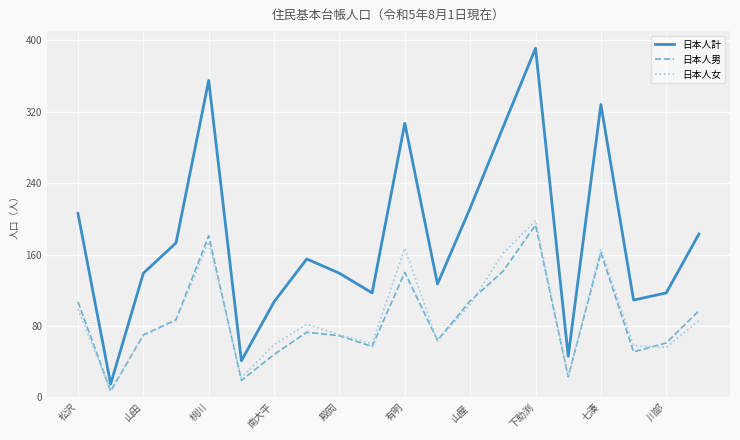

In 日本人計, how many points are lower than both neighbors (excluding endpoints)?

6